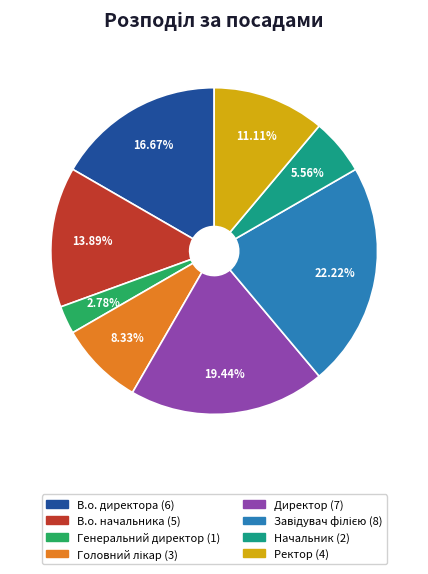

Combined, do В.о. директора and Директор account for over 50%?

No